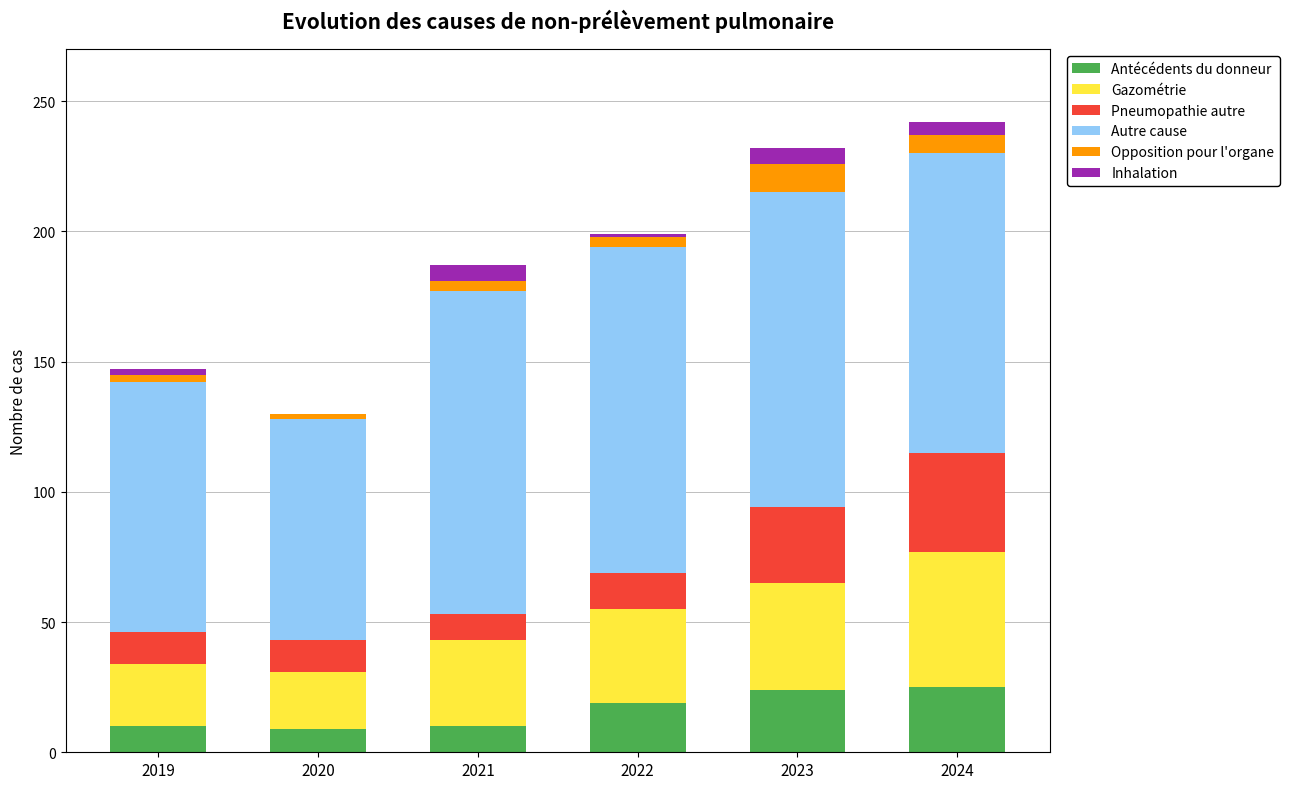

What is the maximum value for Antécédents du donneur?

25